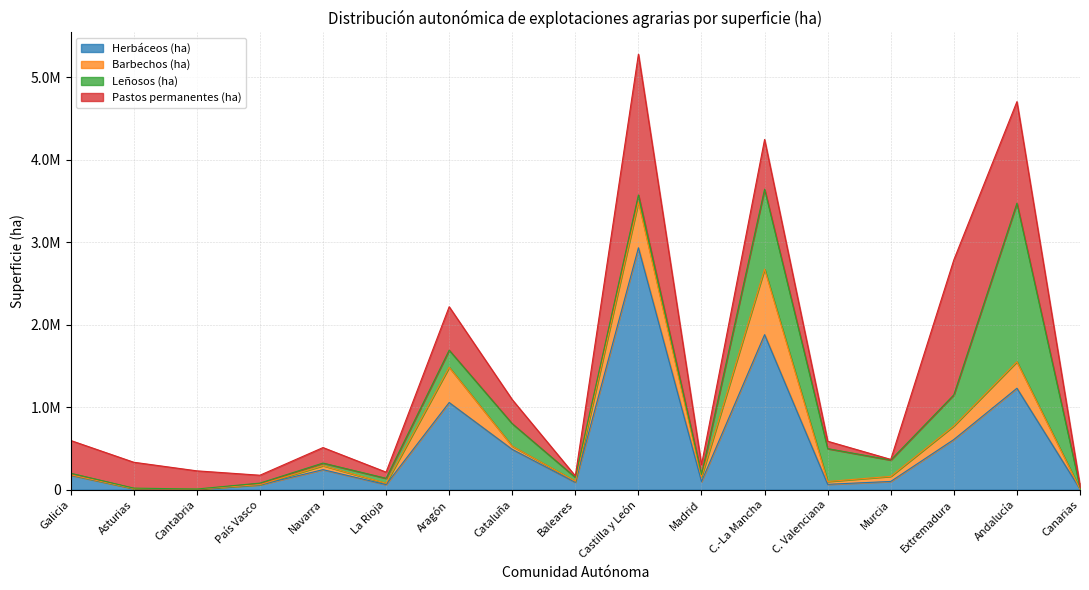

Is it true that Leñosos (ha) equals 127147 at Cataluña?

False